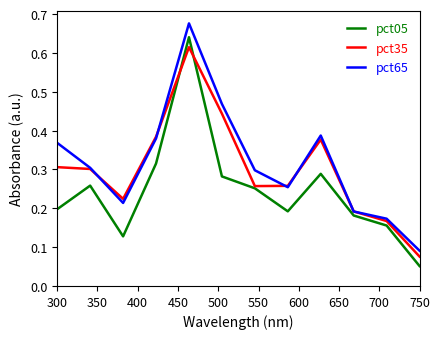

Count the pct65 values in the range 0 to 1.

12